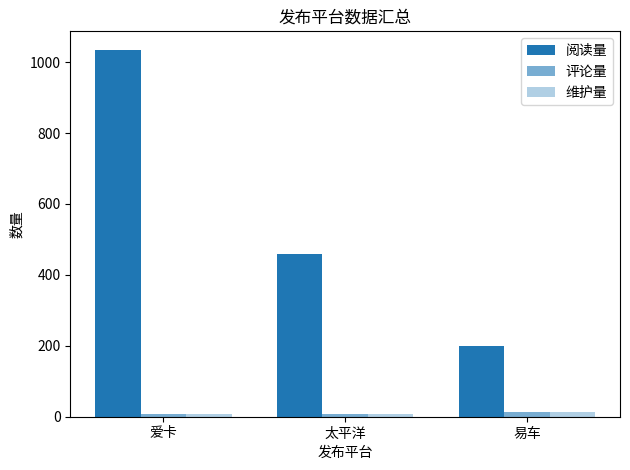

What is the total value across all series at 太平洋?

476